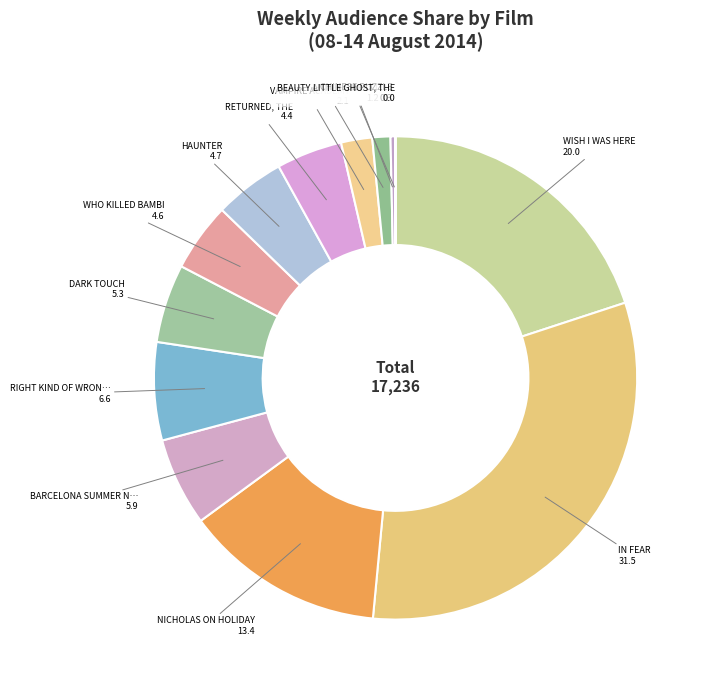

Which slice is the largest?

IN FEAR